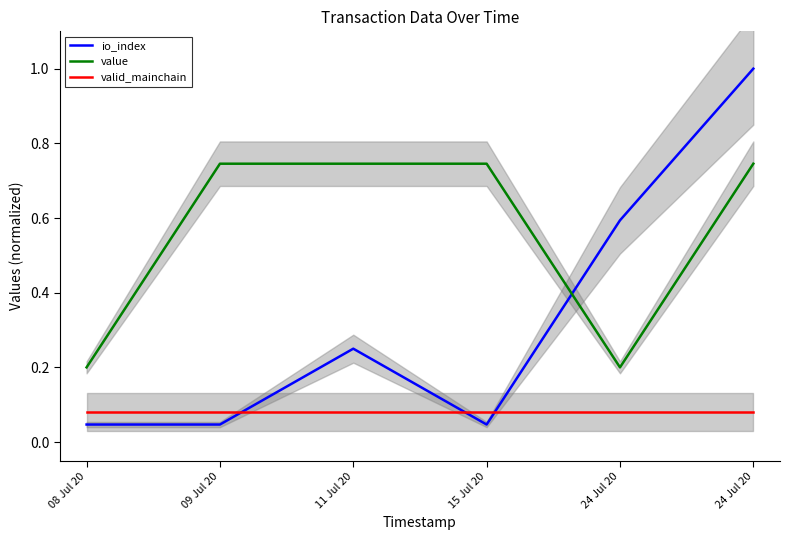

At how many categories does at least one series exceed 0?

6